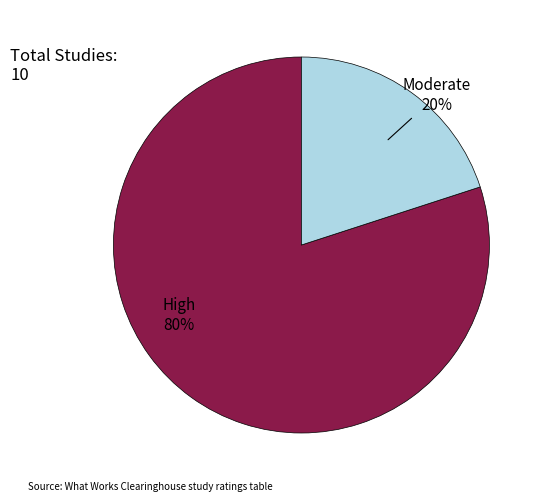

Count the number of slices in the pie.

2